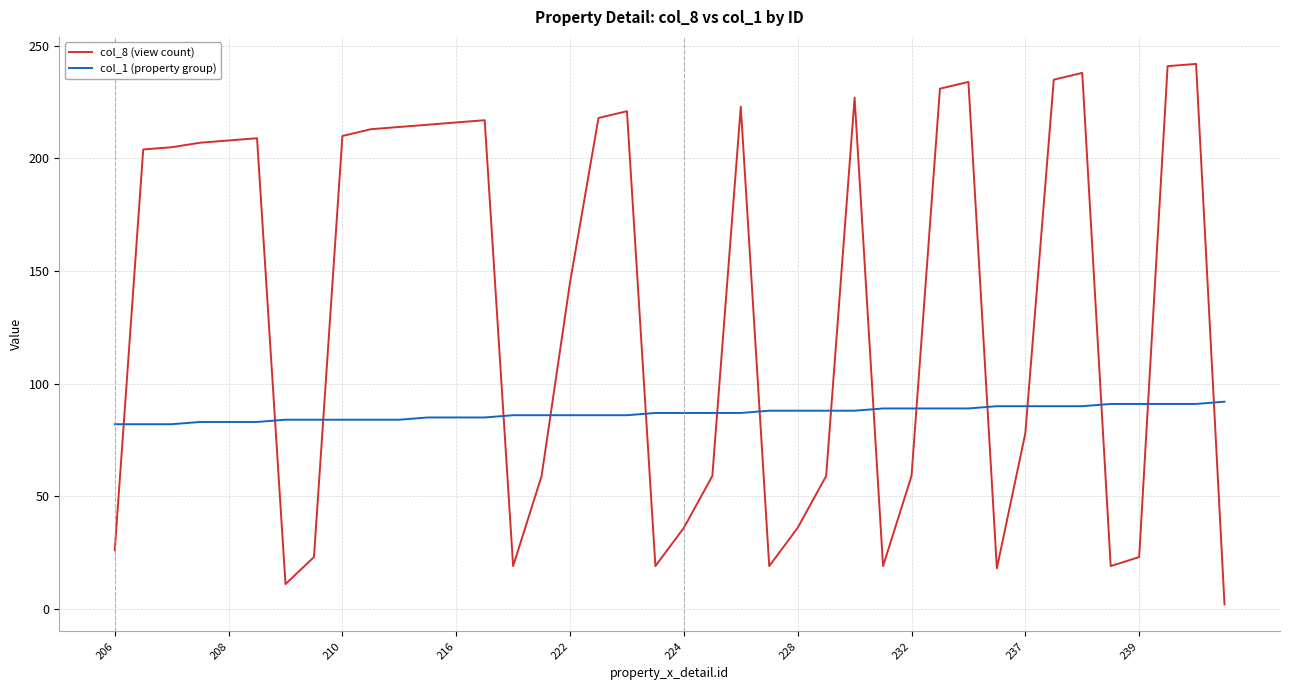

What is the difference between the maximum and minimum values in the col_1 (property group) series?

10